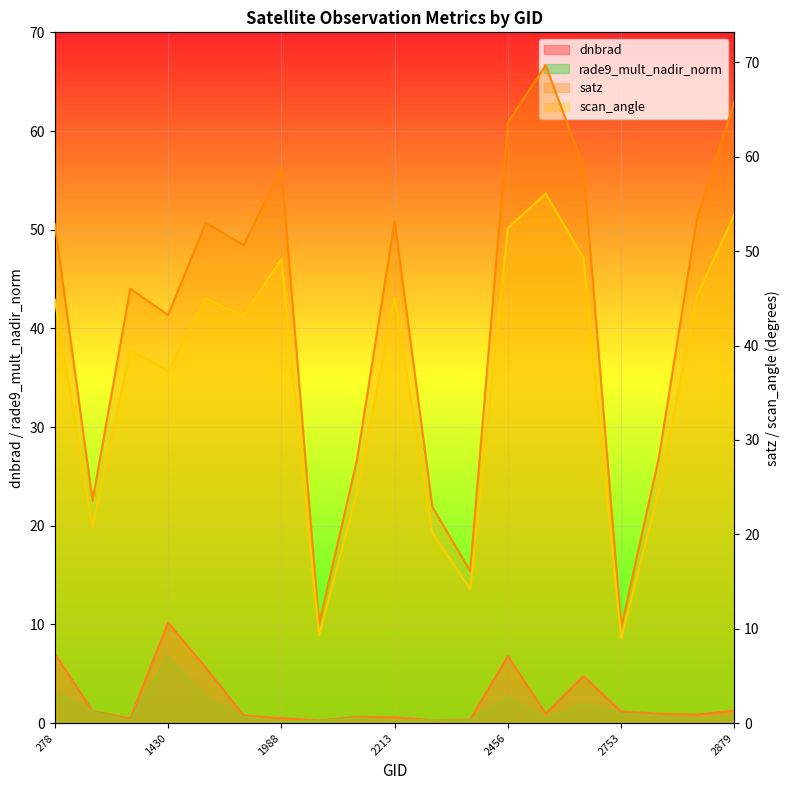

At which category does satz reach its first local peak?

1115